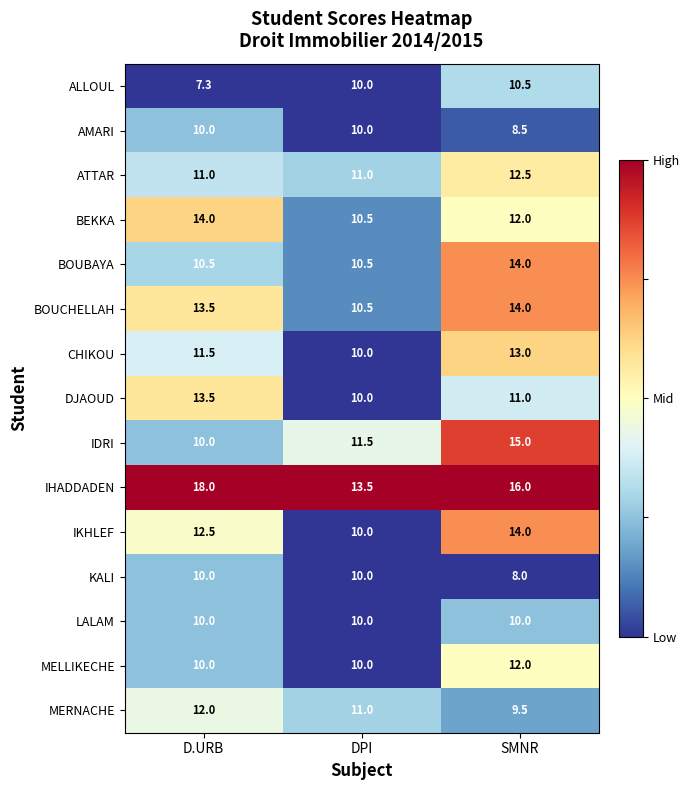

What is the spread (max minus min) of values at SMNR?

8.0